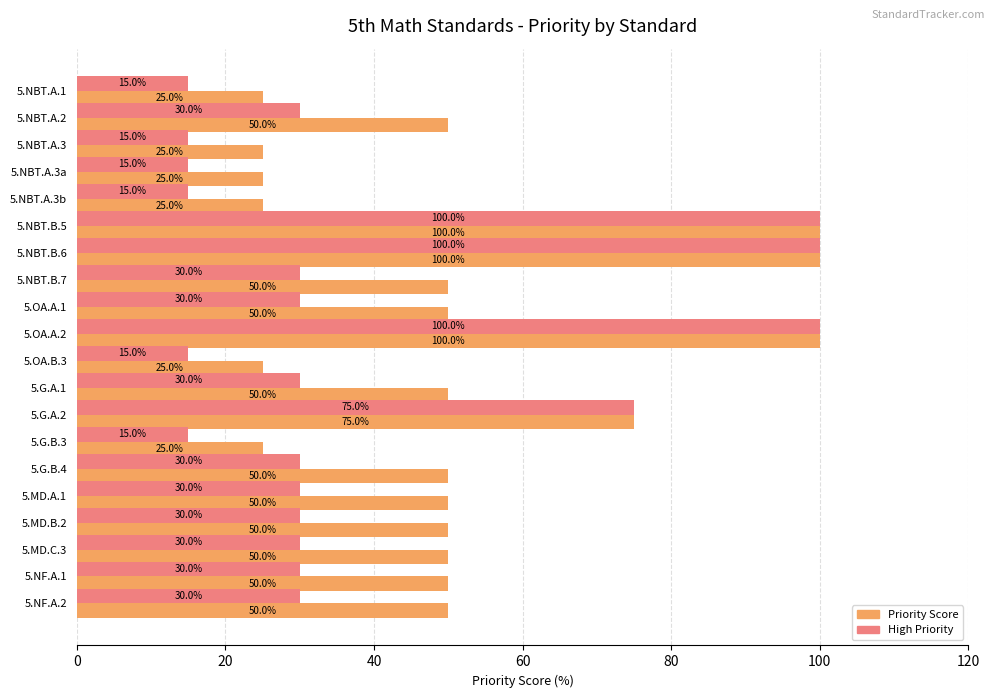

Rank the series at 5.NBT.A.3 from lowest to highest value.

High Priority, Priority Score